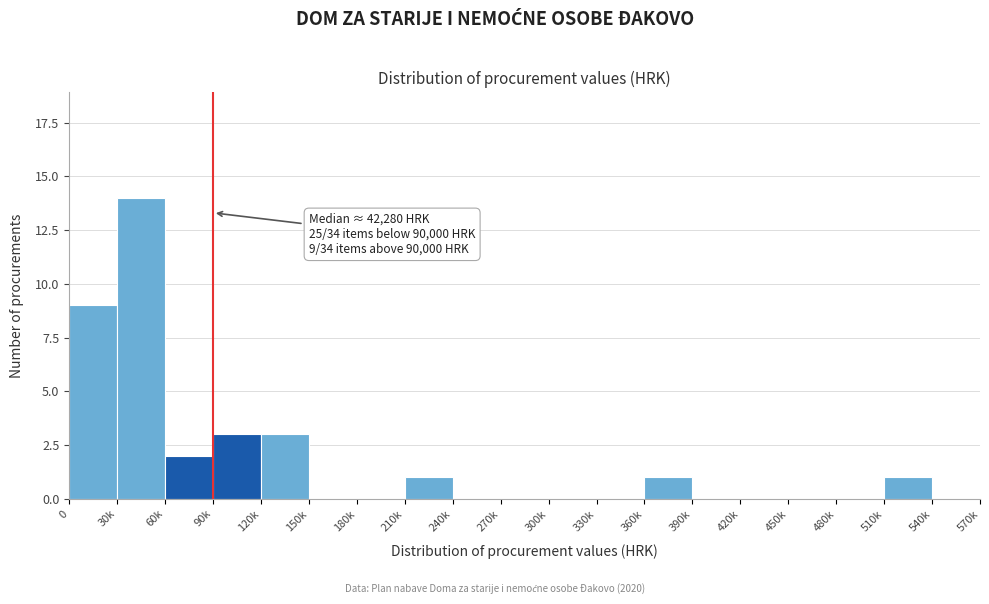

Reading left to right, what are all the values shown in this chart?

0=9	30k=14	60k=2	90k=3	120k=3	150k=0	180k=0	210k=1	240k=0	270k=0	300k=0	330k=0	360k=1	390k=0	420k=0	450k=0	480k=0	510k=1	540k=0